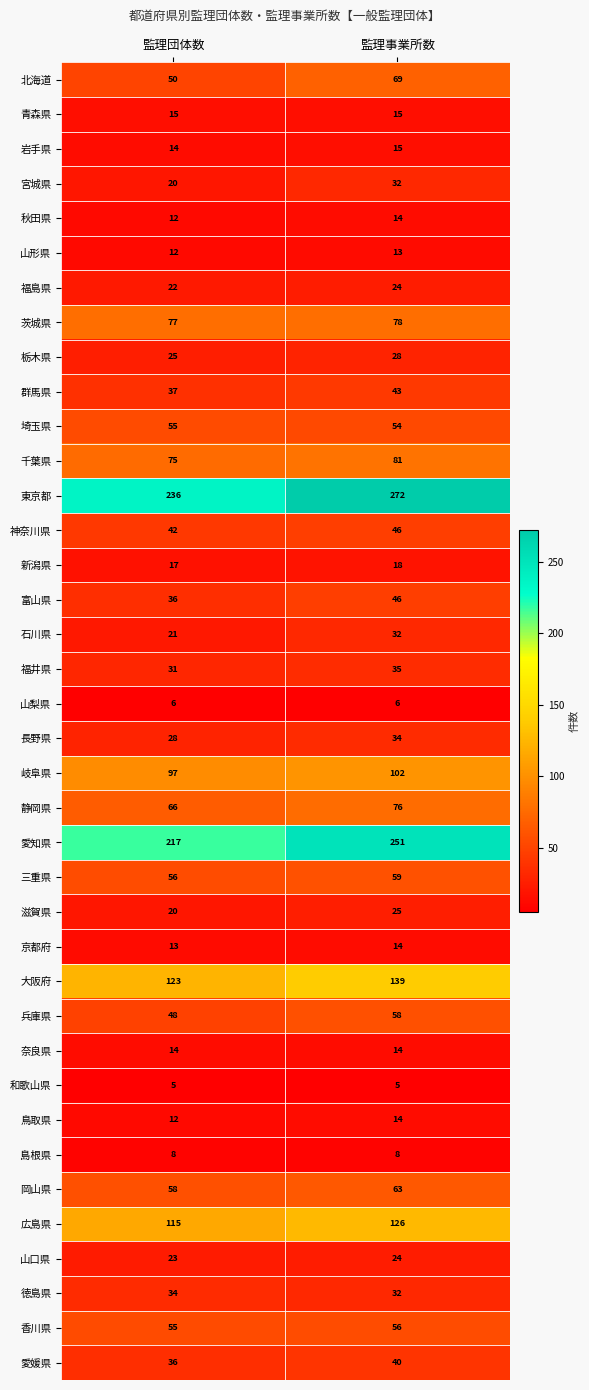

Is the value of 富山県 at 監理事業所数 greater than the value of 岡山県 at 監理団体数?

No